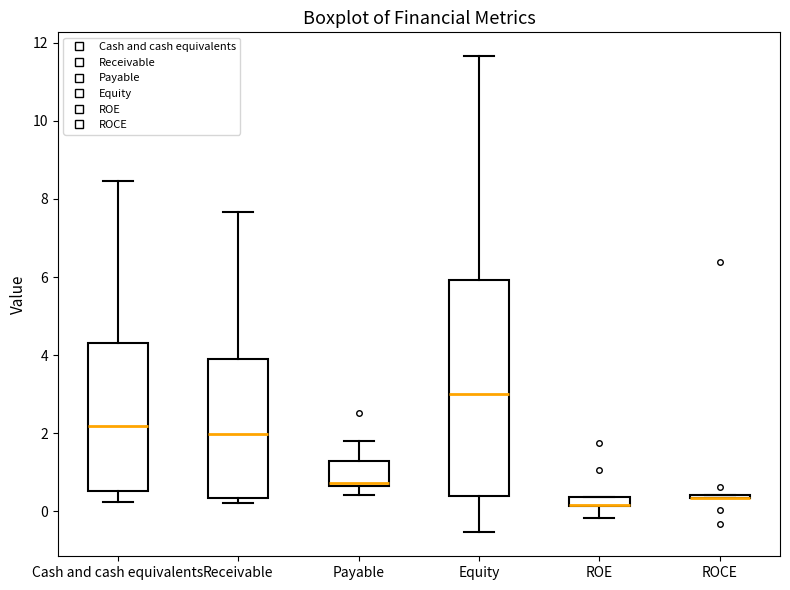

Where is the lower edge of the box for Receivable on the y-axis? The values are not printed on the chart, so give them approximately, as read against the axis.

0.4